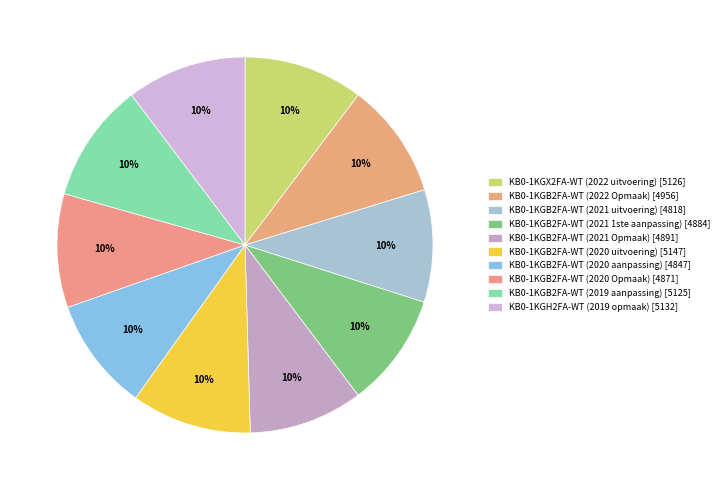

Count the number of slices in the pie.

10